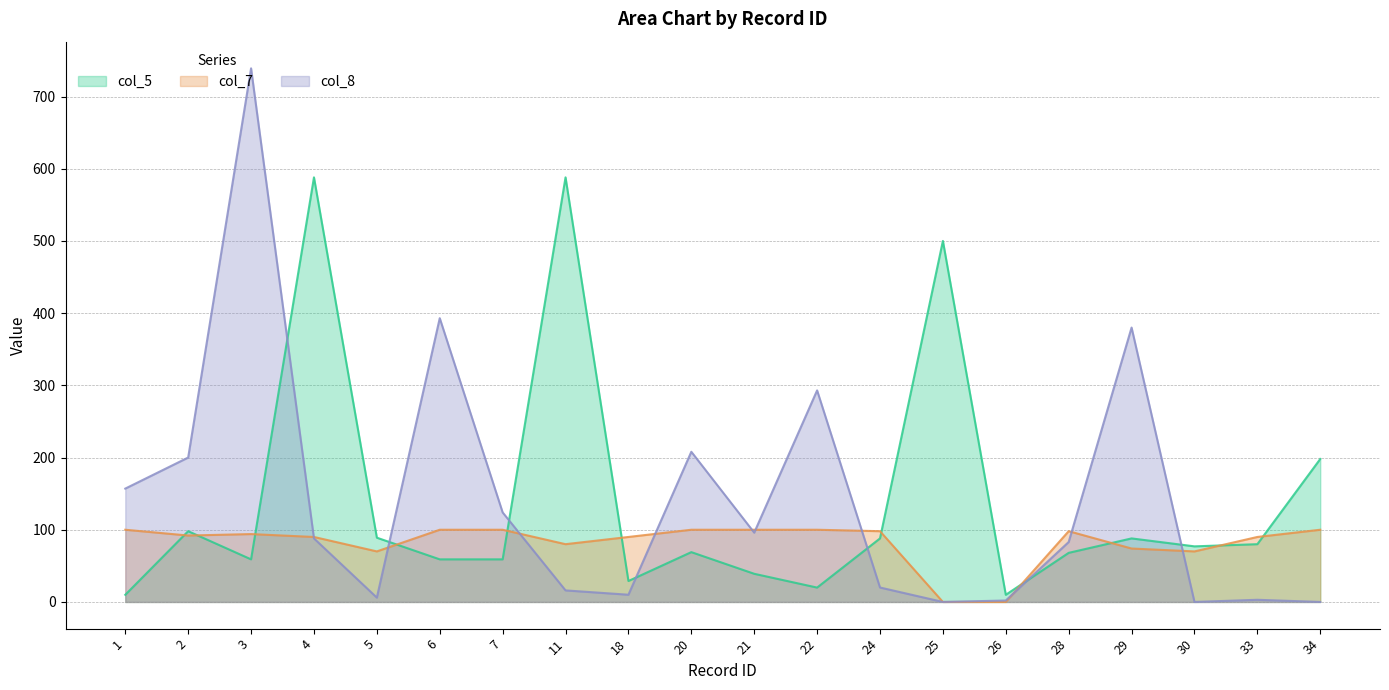

At which label is col_7 closest to 50?

5